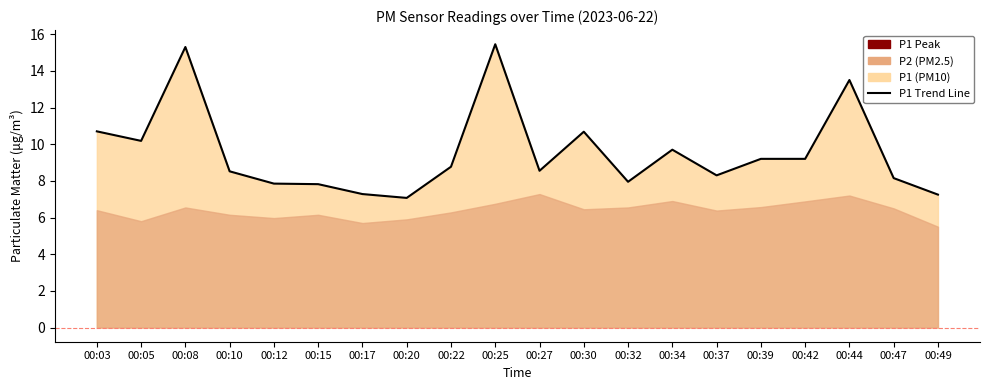

What is the change in value from 00:05 to 00:20?

-3.1